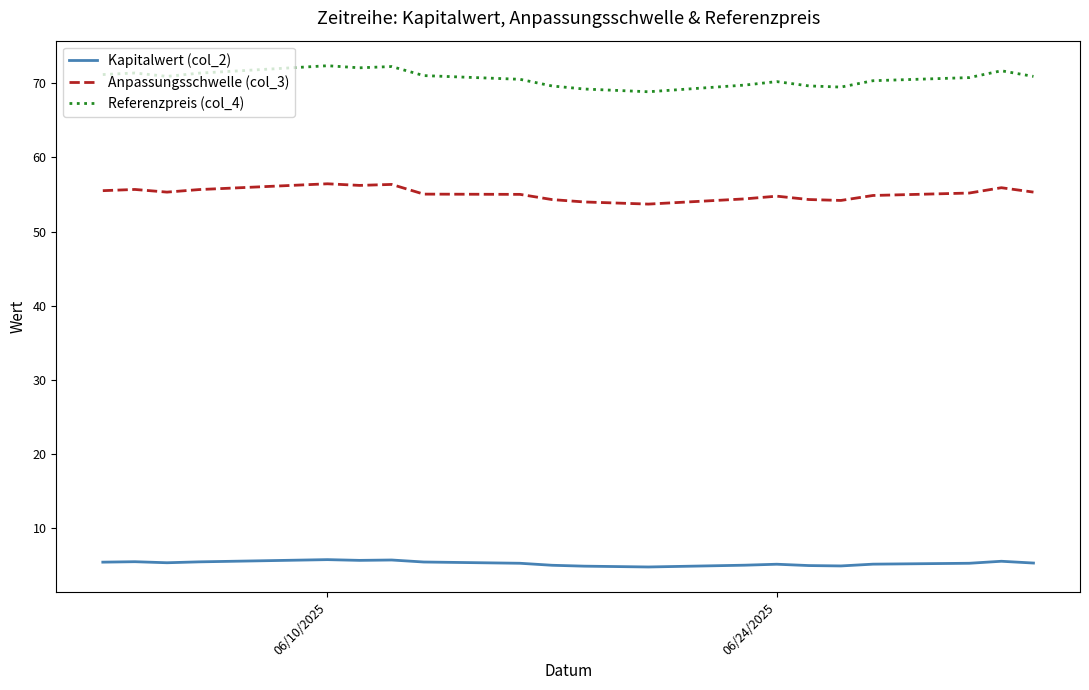

In Referenzpreis (col_4), how many points are higher than both neighbors (excluding endpoints)?

5